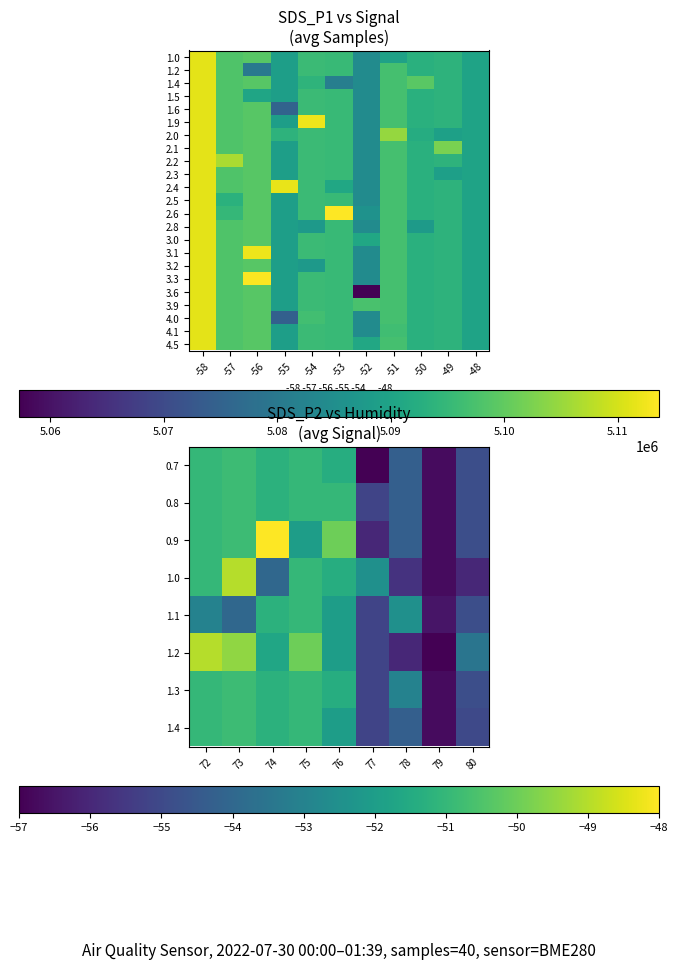

What is the average value of the Samples series?

5093860.3